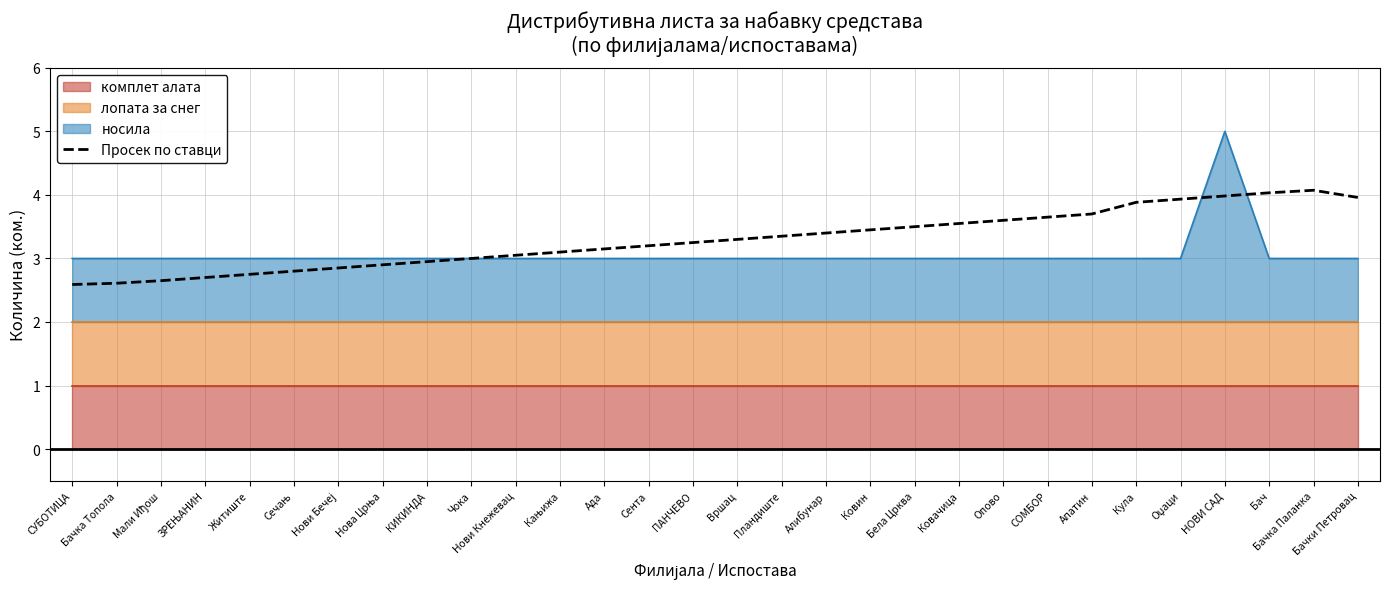

Does the chart have visible grid lines?

Yes